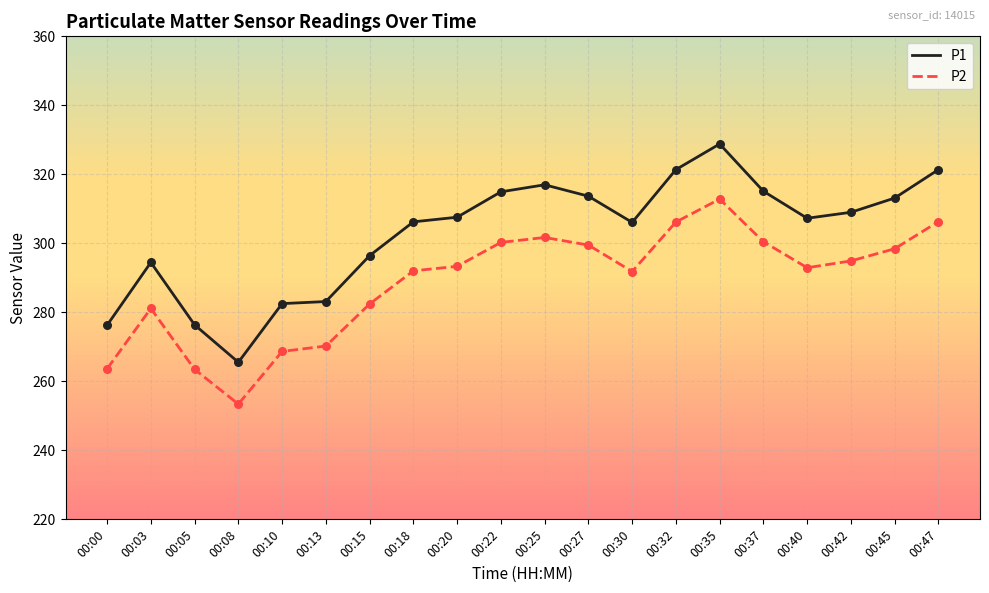

At how many categories does at least one series exceed 254?

20